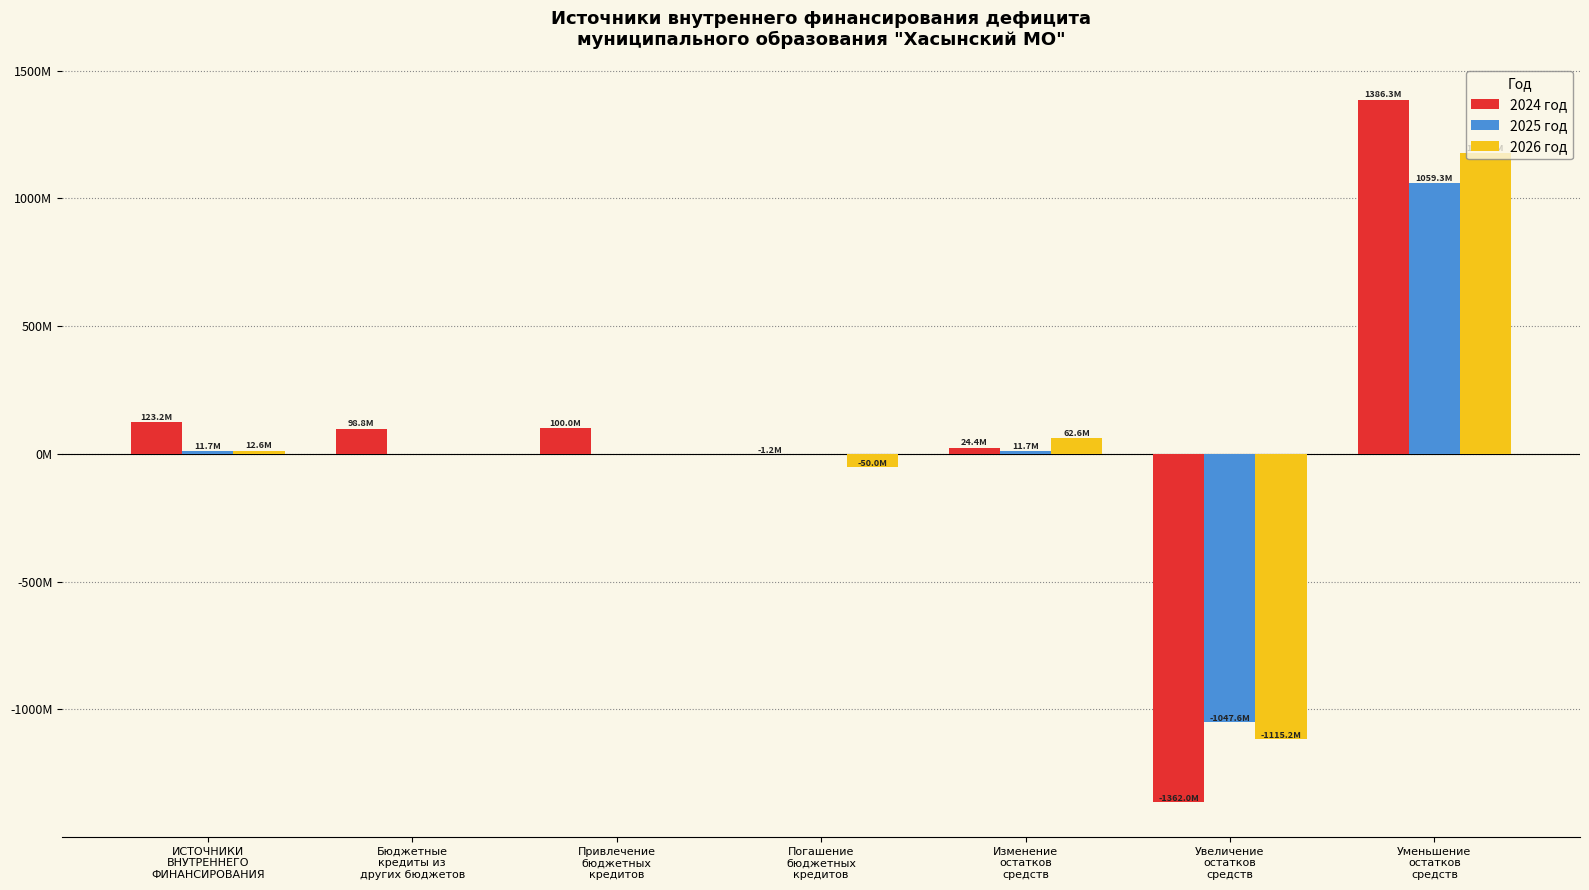

Which series has the largest total across all categories?

2024 год